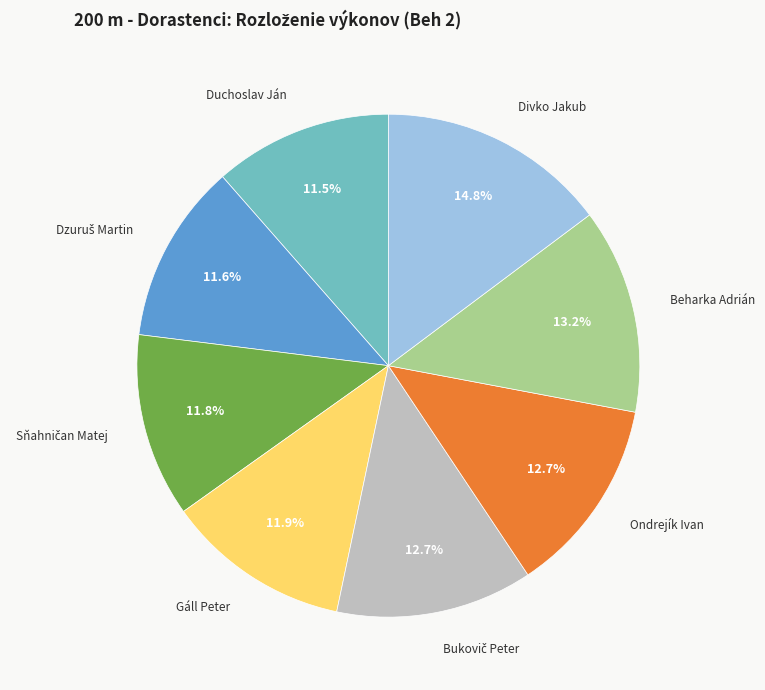

Count the number of slices in the pie.

8